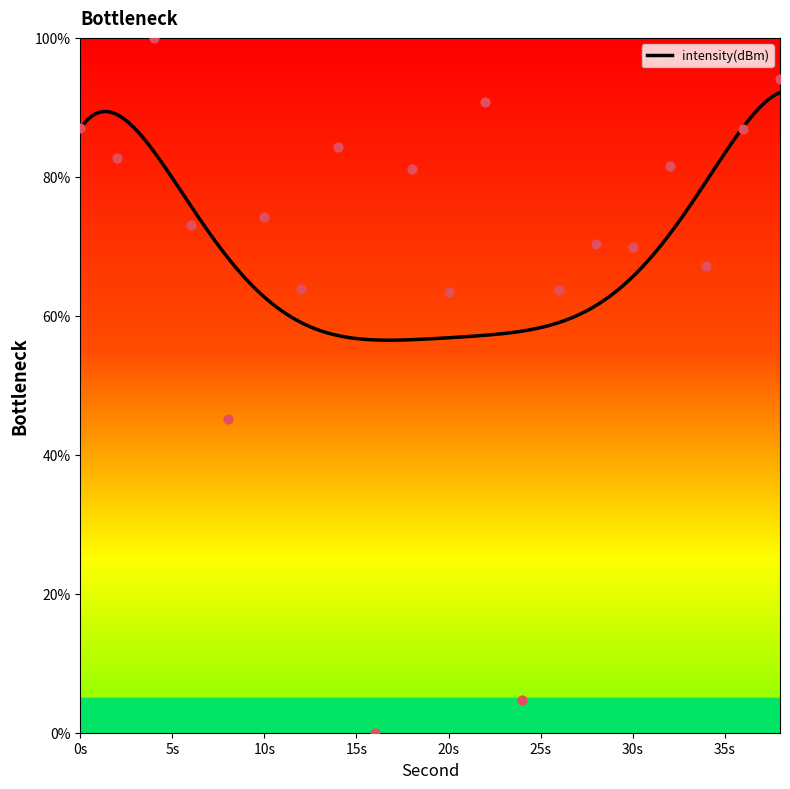

Which has a higher value, 34 or 22?

22